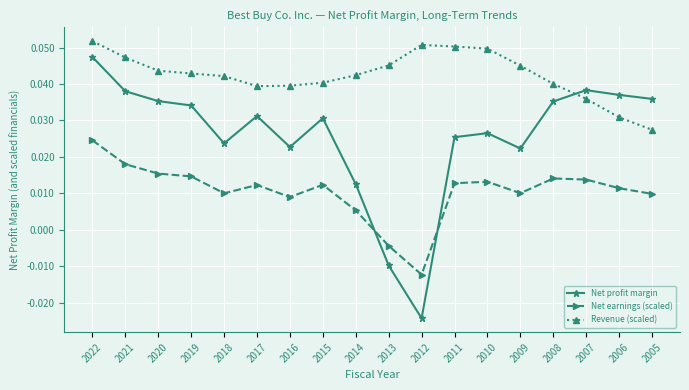

How many Revenue (scaled) values are between 0 and 1?

18